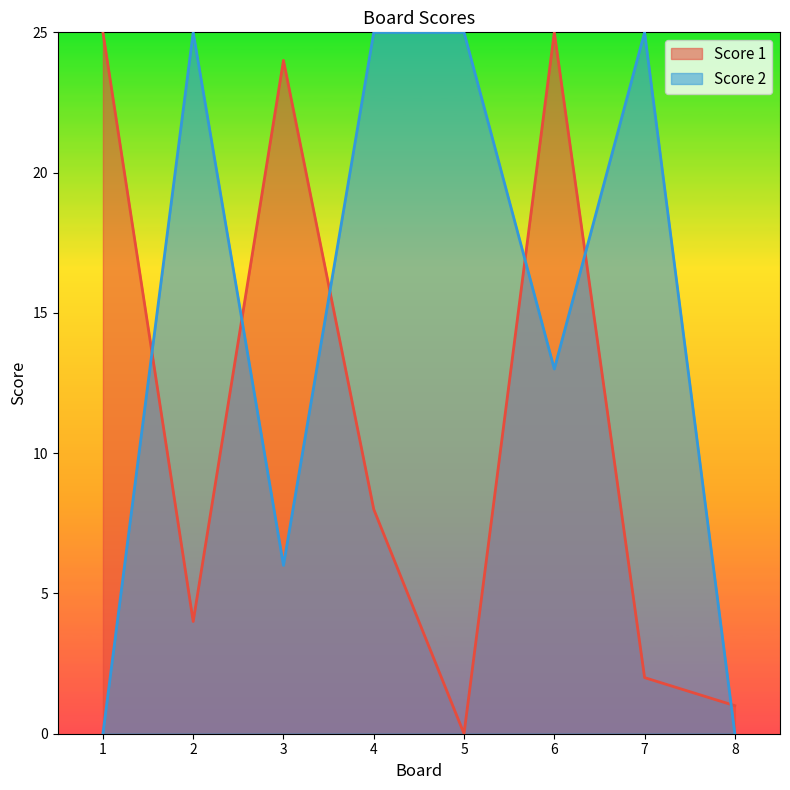

At how many categories does at least one series exceed 24?

6